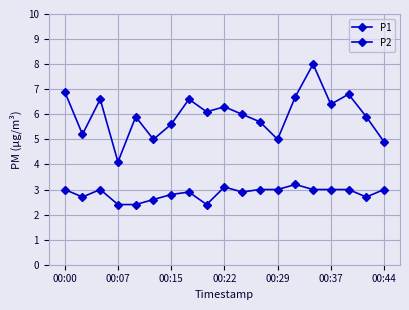

Reading left to right, transcribe all the data shown in this chart.

P1: 6.9	5.2	6.6	4.1	5.9	5.0	5.6	6.6	6.1	6.3	6.0	5.7	5.0	6.7	8.0	6.4	6.8	5.9	4.9
P2: 3.0	2.7	3.0	2.4	2.4	2.6	2.8	2.9	2.4	3.1	2.9	3.0	3.0	3.2	3.0	3.0	3.0	2.7	3.0